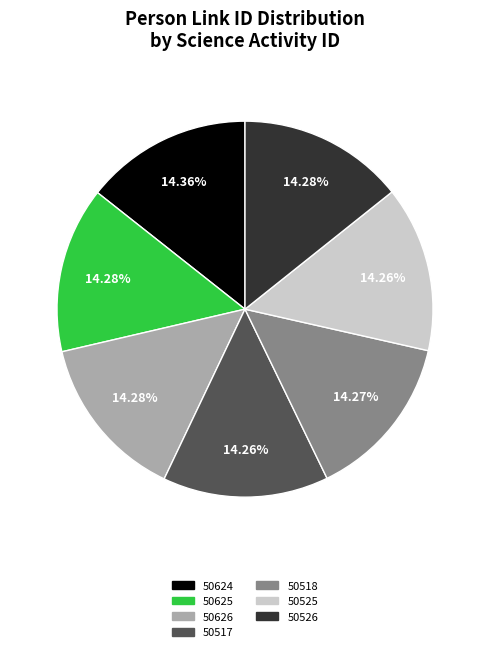

To the nearest percent, what is the average slice percentage?

14%